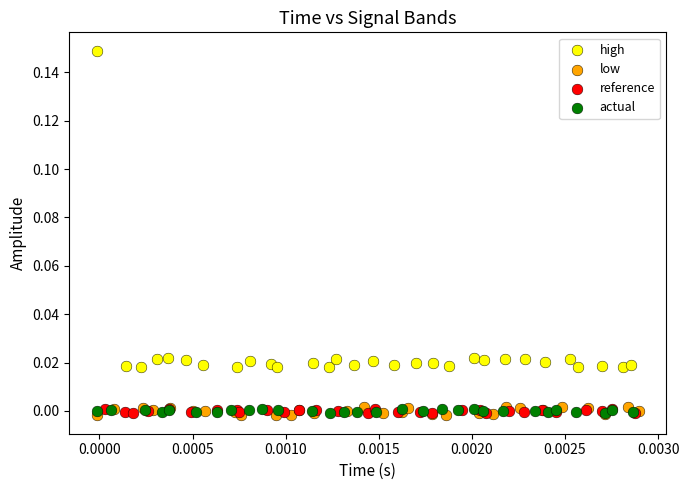

Which series has the widest spread of Y values?

high